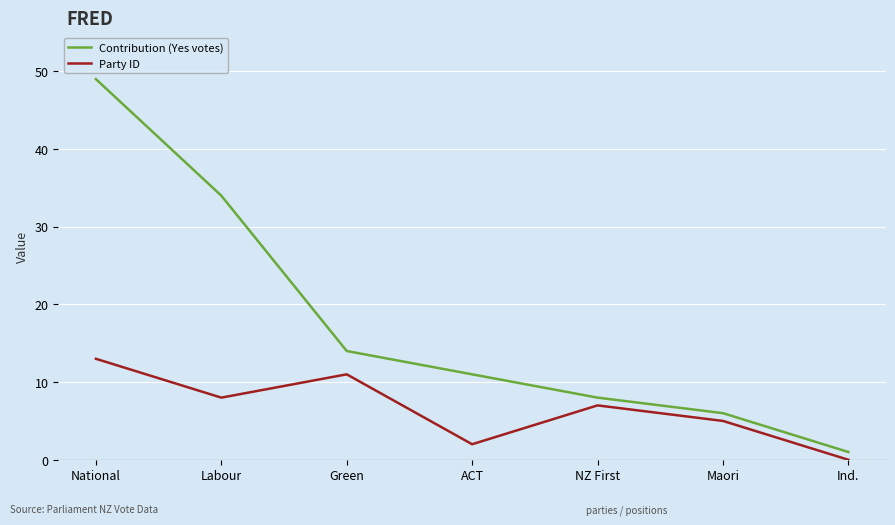

What are all the series names shown in the legend?

Contribution (Yes votes), Party ID